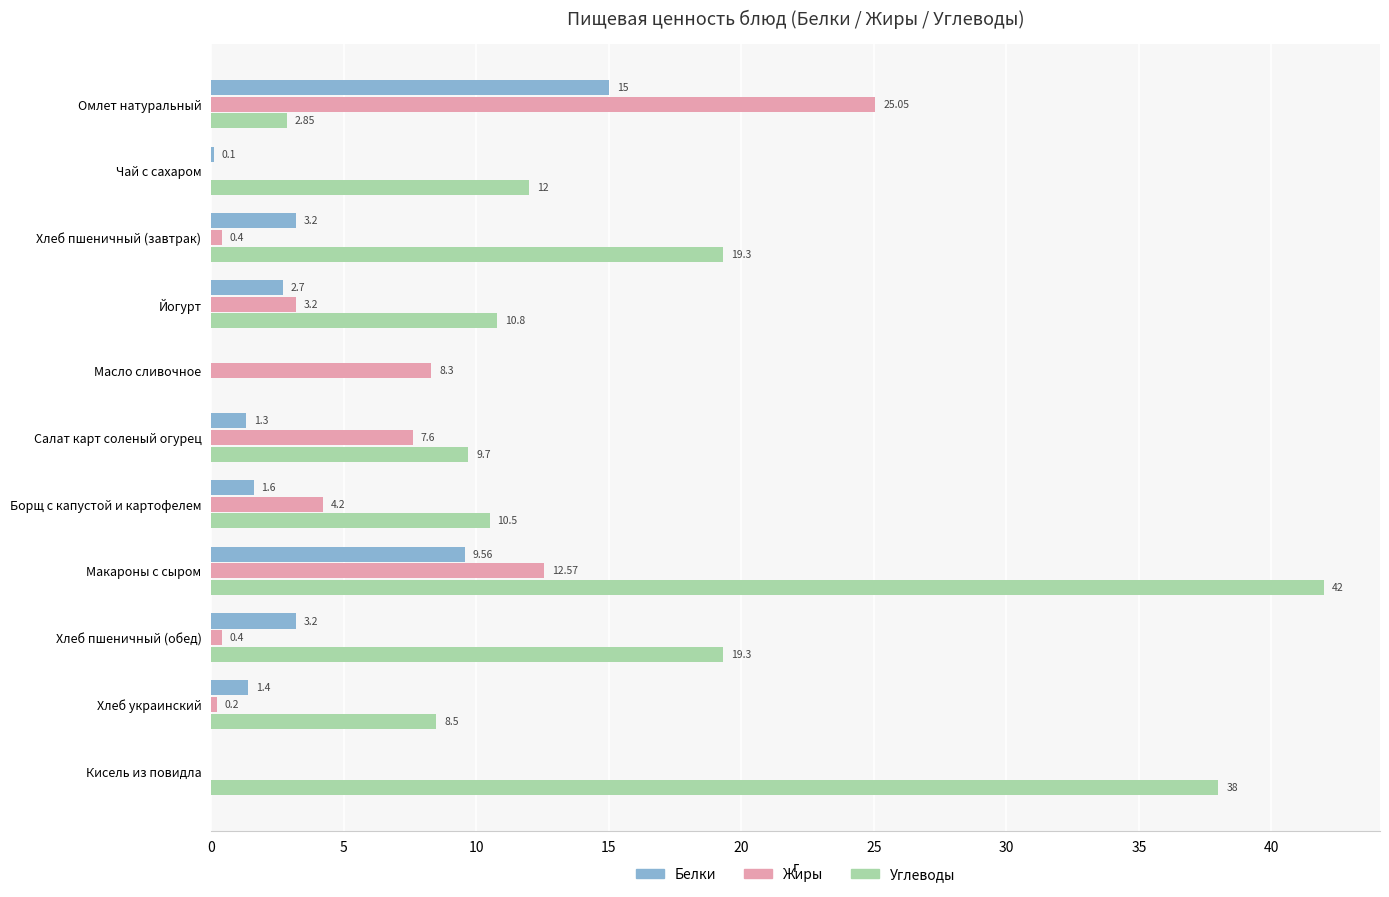

What is the total value across all series at Йогурт?

16.7